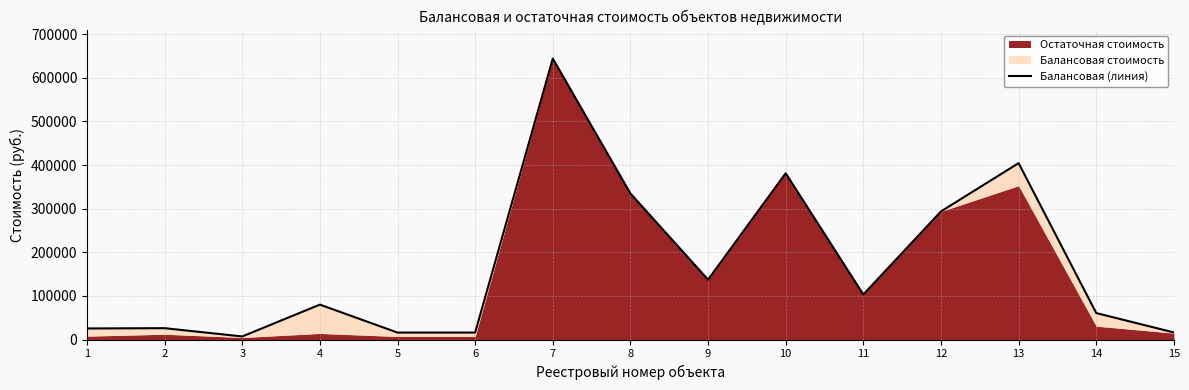

List the labels in order of value, largest first.

7, 13, 10, 8, 12, 9, 11, 4, 14, 2, 1, 15, 5, 6, 3